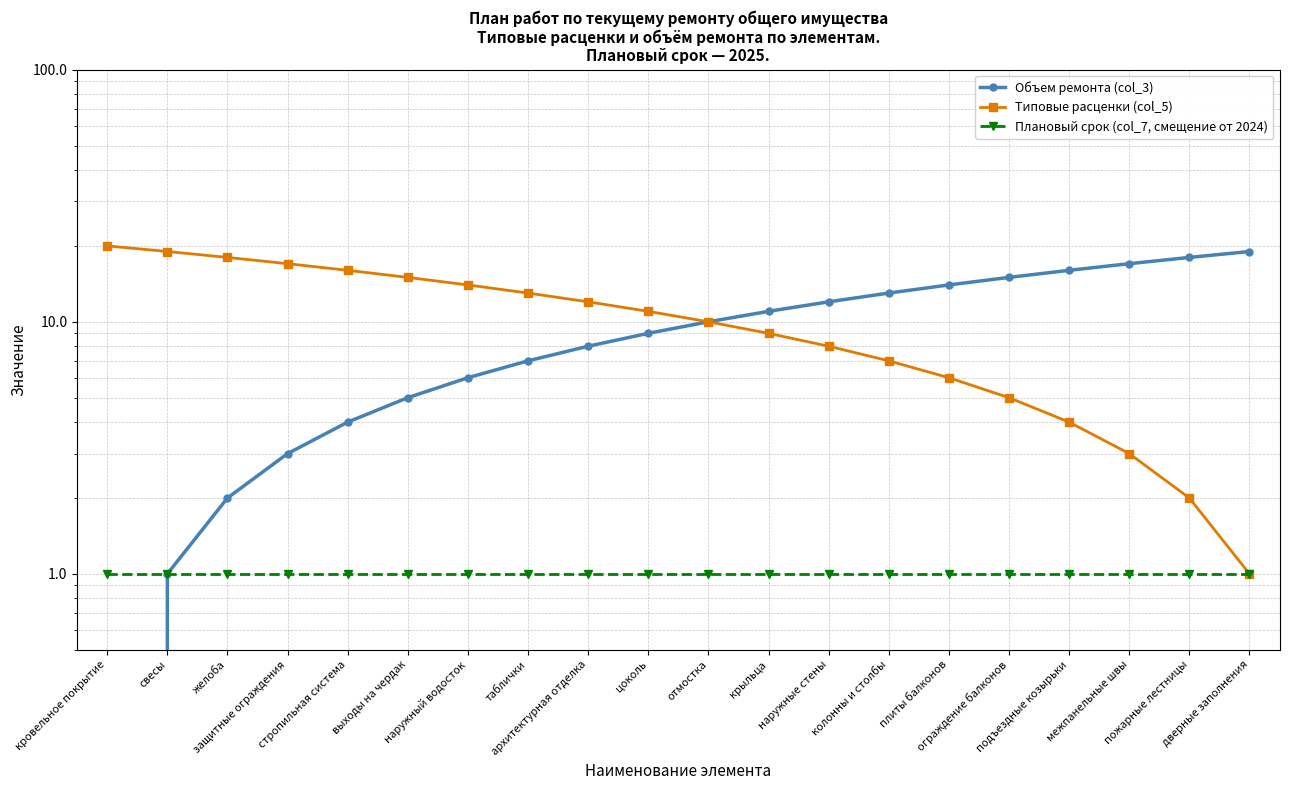

What is the label of the 6th point from the right?

плиты балконов